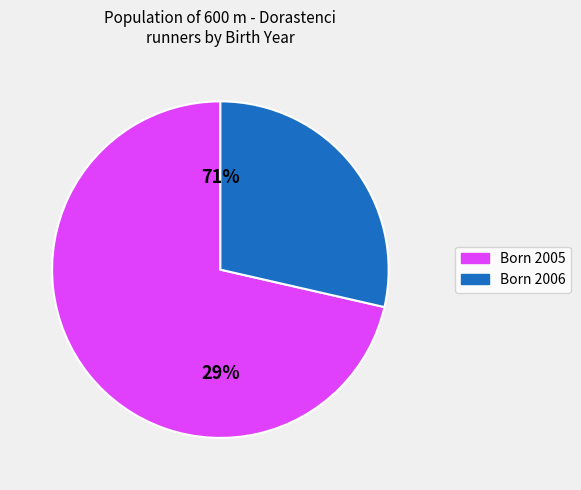

True or false: Mikloš Tomáš accounts for 24% of the total.

False